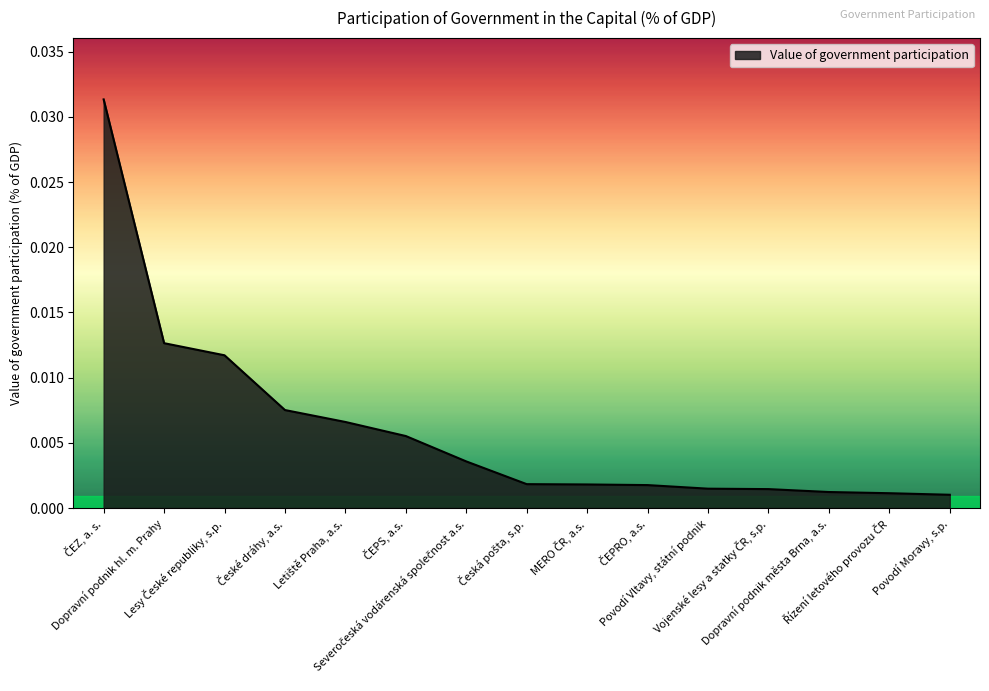

Which has a higher value, Povodí Vltavy, státní podnik or Česká pošta, s.p.?

Česká pošta, s.p.